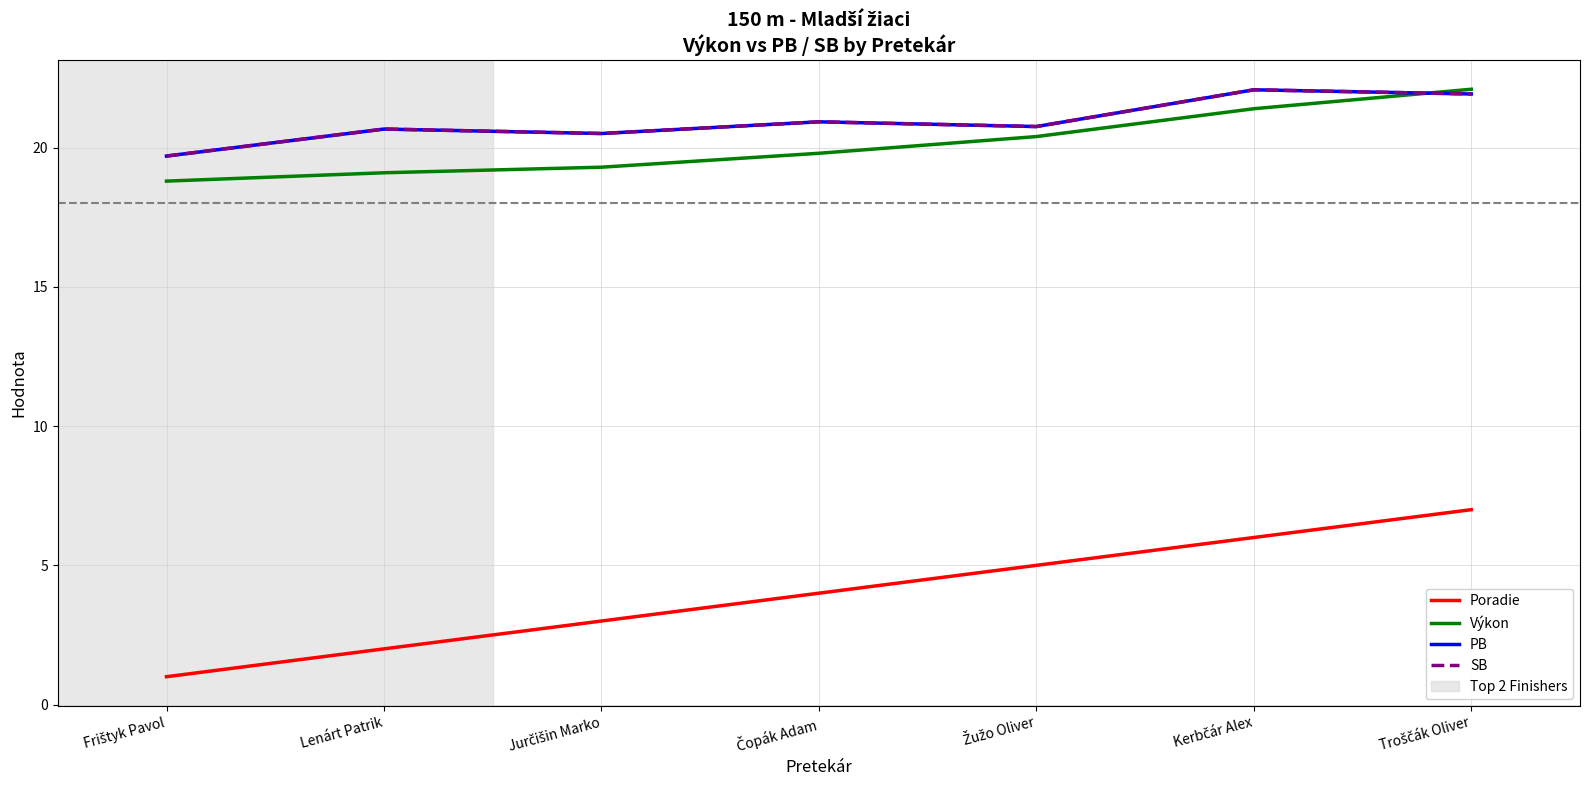

Does the chart have visible grid lines?

Yes